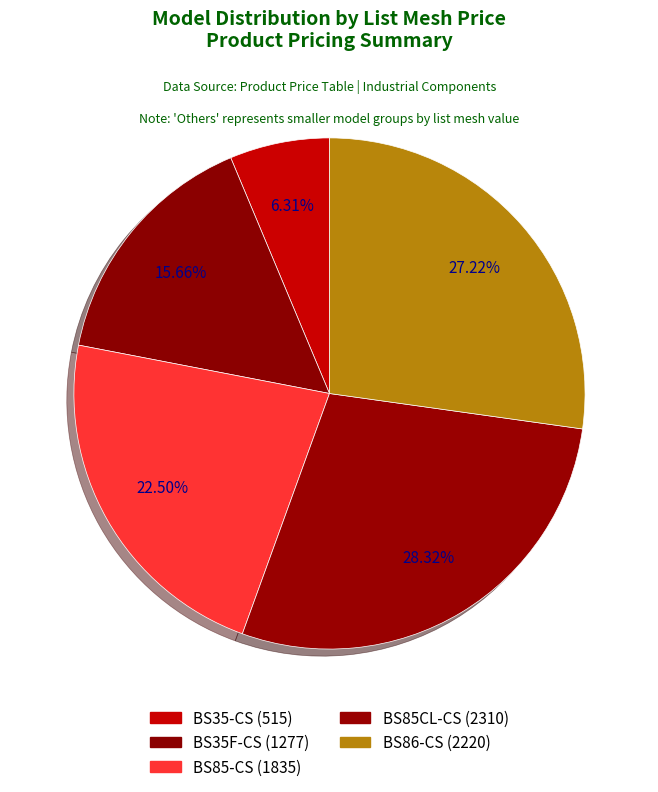

Is there a majority slice in this chart?

No